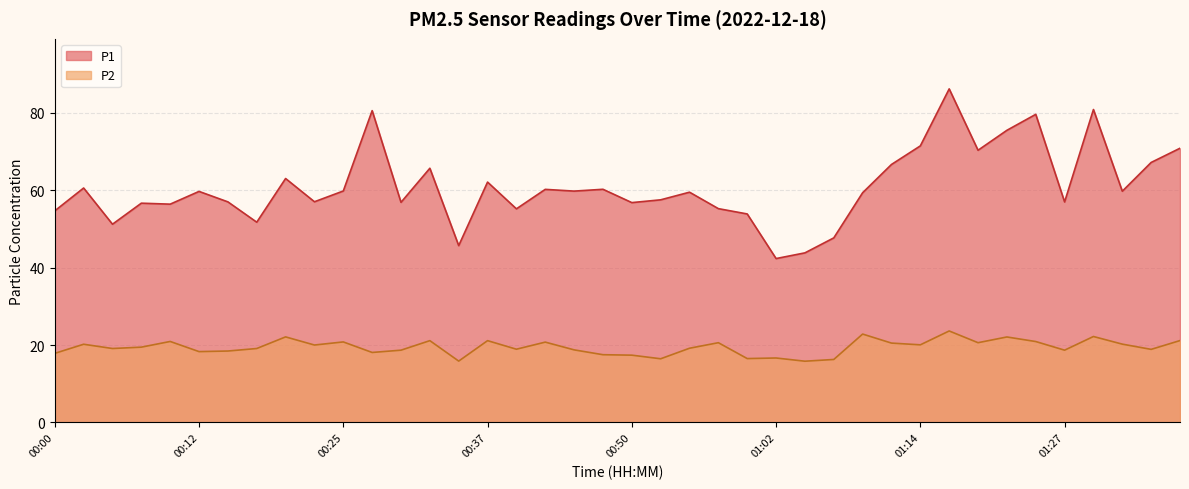

What is the difference between the second highest and minimum values in the P2 series?

7.0